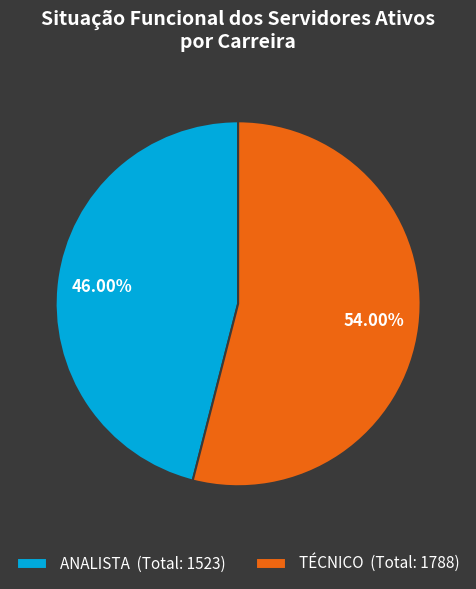

Count the number of slices in the pie.

2